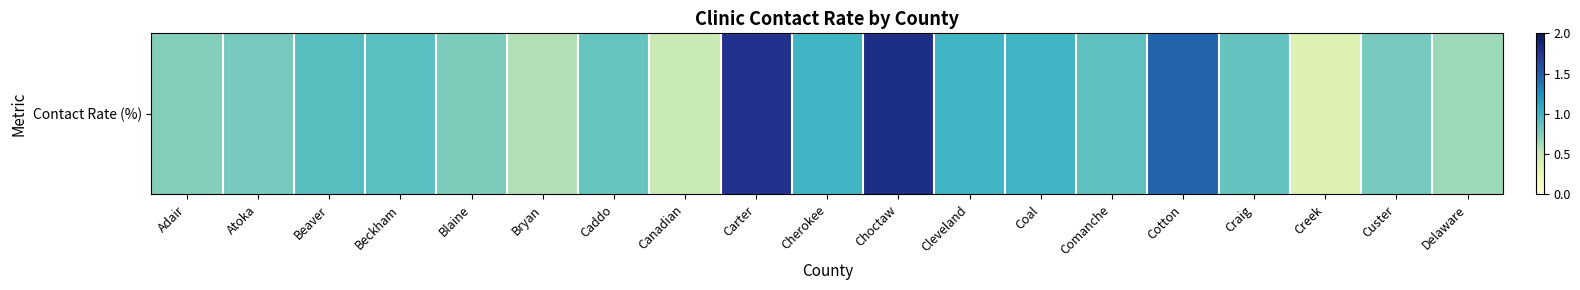

The value at Caddo is 0.4. True or false?

False